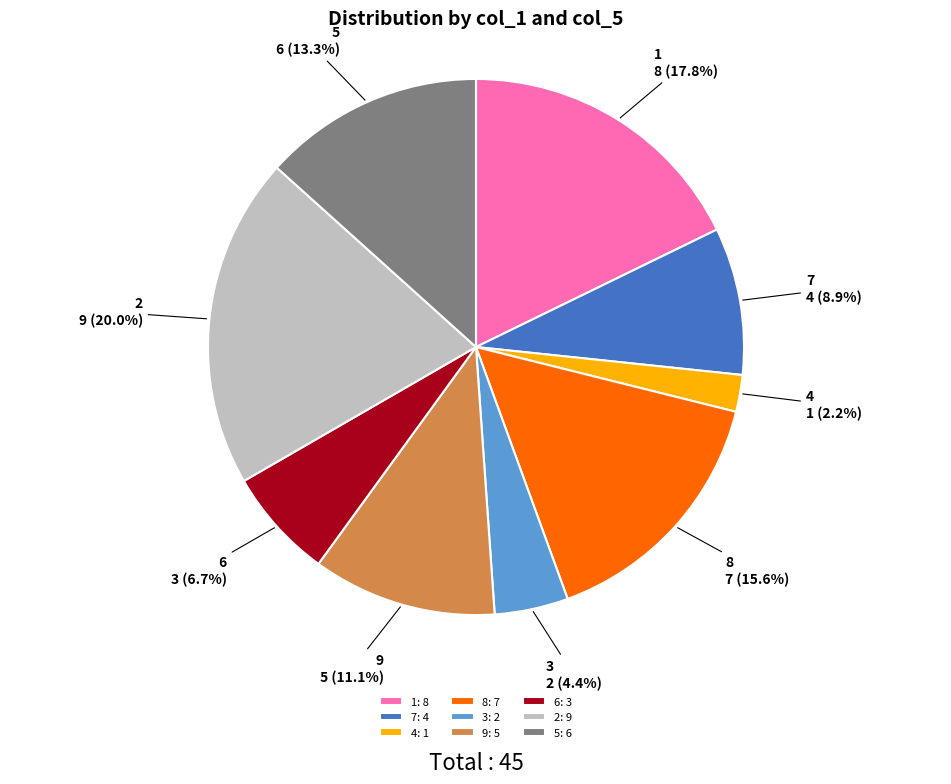

How much of the chart is everything except 6?

93.3%